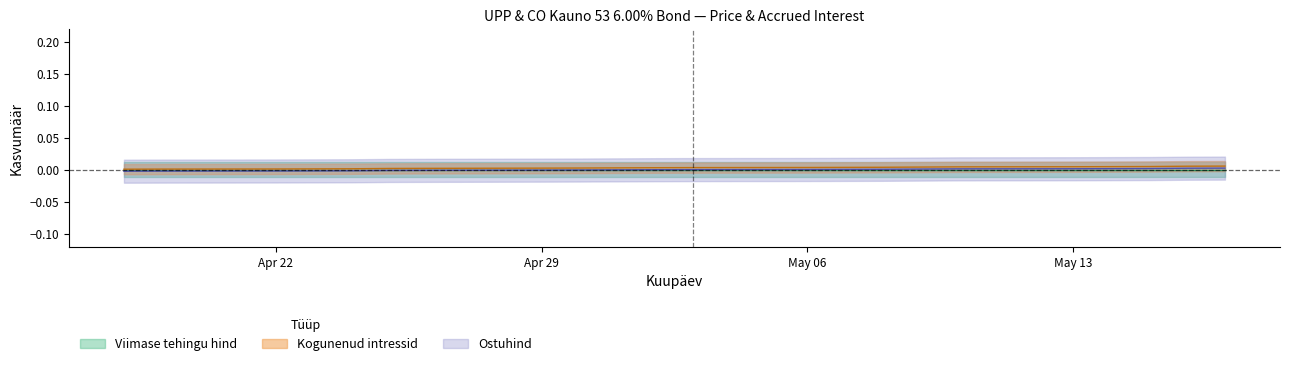

How many categories are shown in the chart?

20